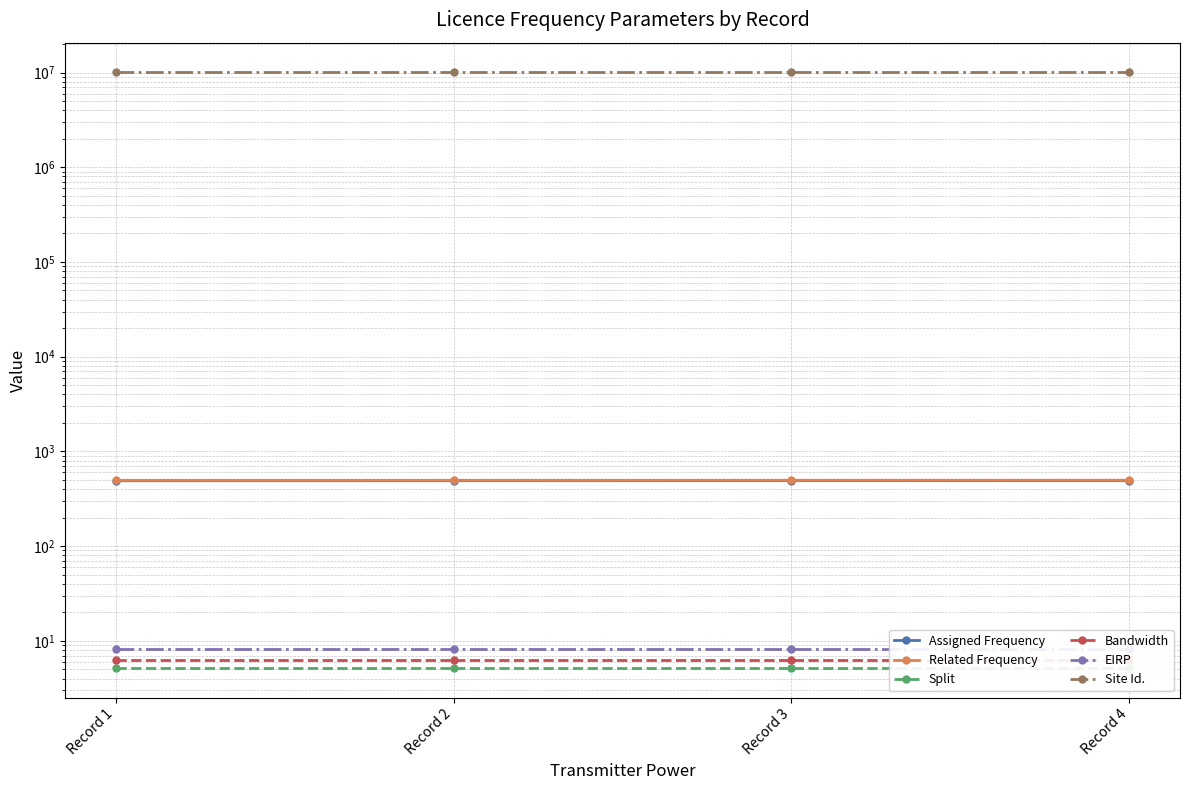

At how many categories does at least one series exceed 8445204?

4